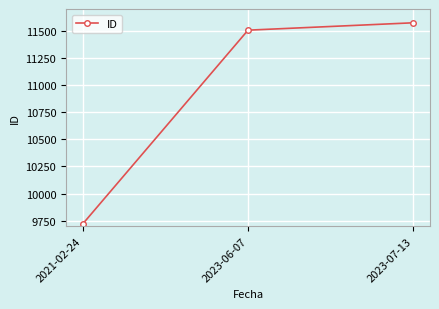

What is the maximum value shown in the chart?

11573